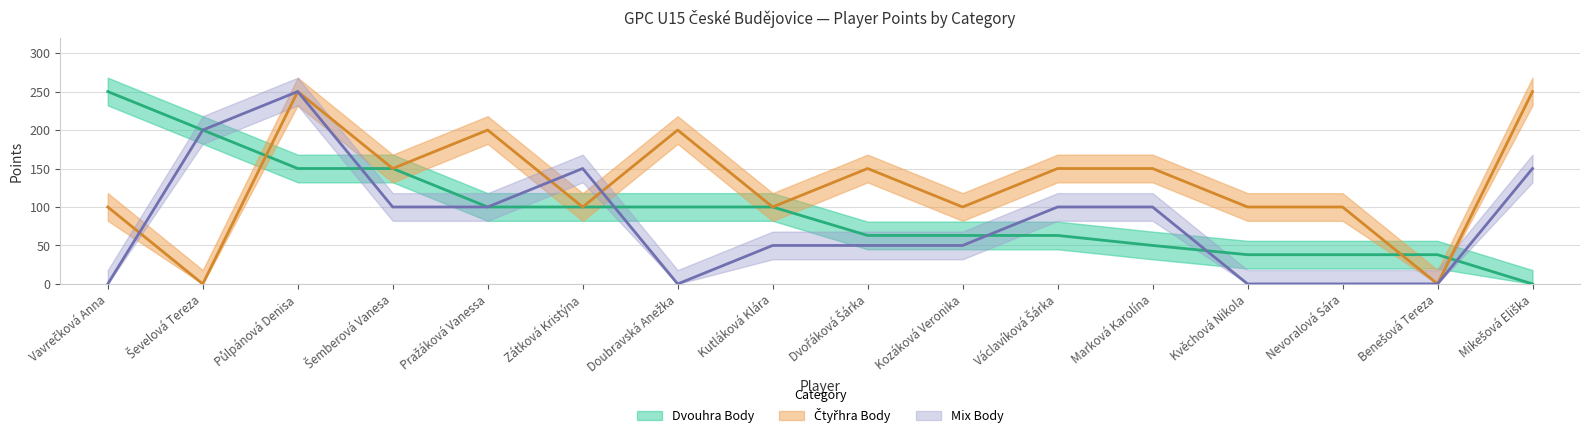

Which label corresponds to the smallest value in the chart?

Mikešová Eliška